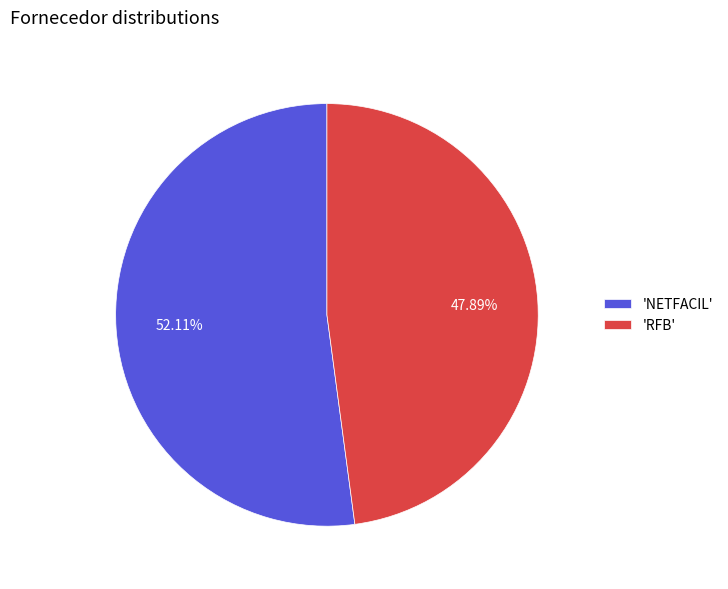

How many slices are in this pie chart?

2